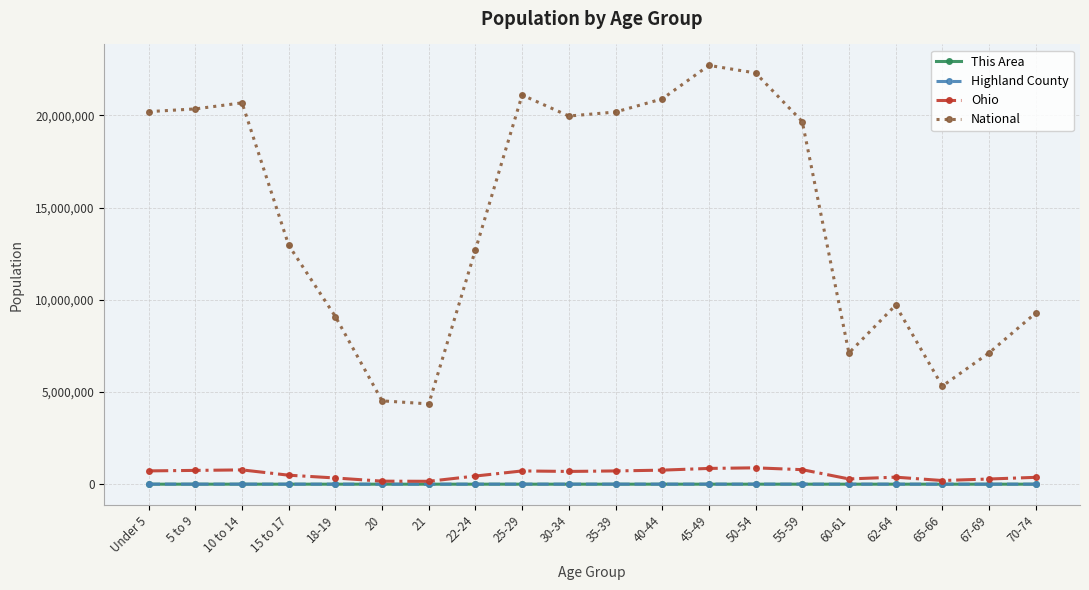

Which series has the largest range (max minus min)?

National